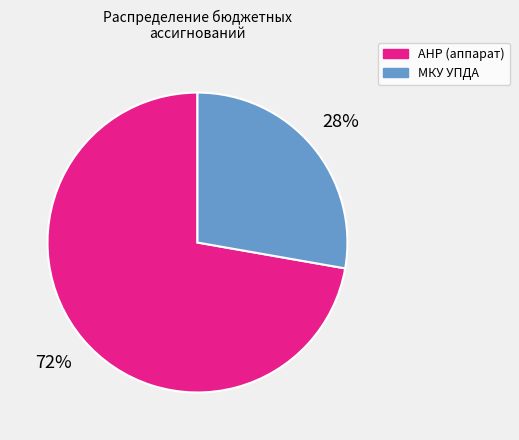

Rank the categories by value from highest to lowest.

АНР (аппарат), МКУ УПДА